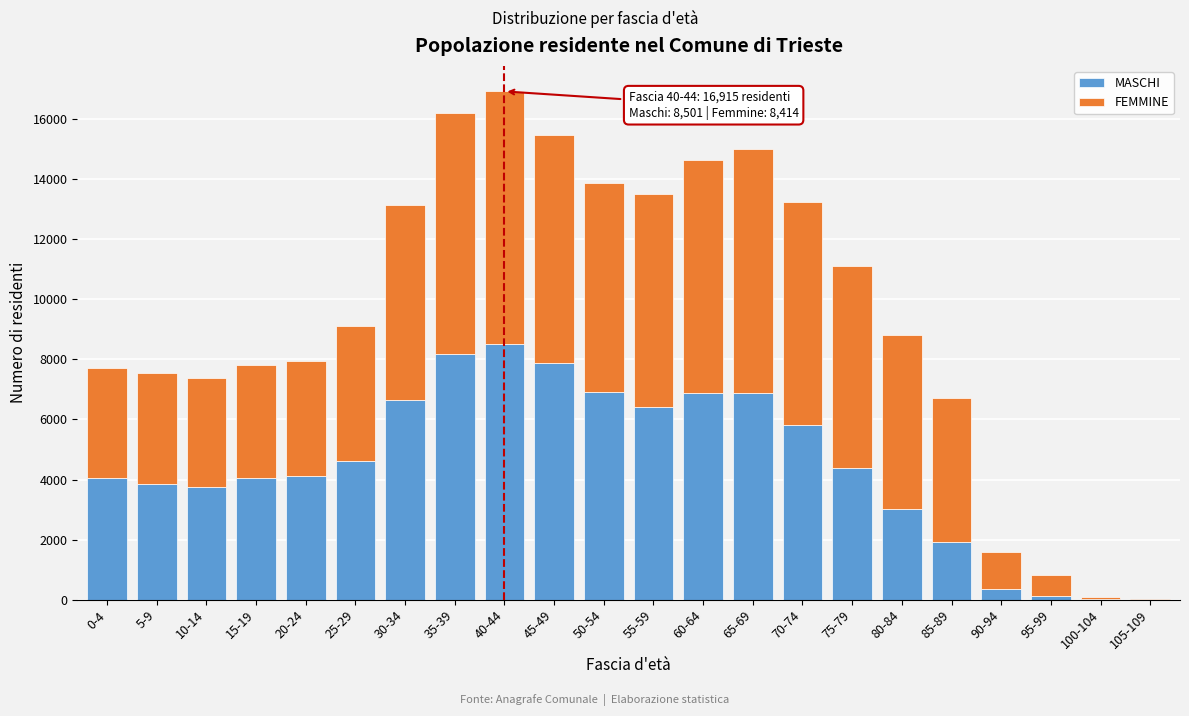

At which category is the sum across all series the highest?

40-44